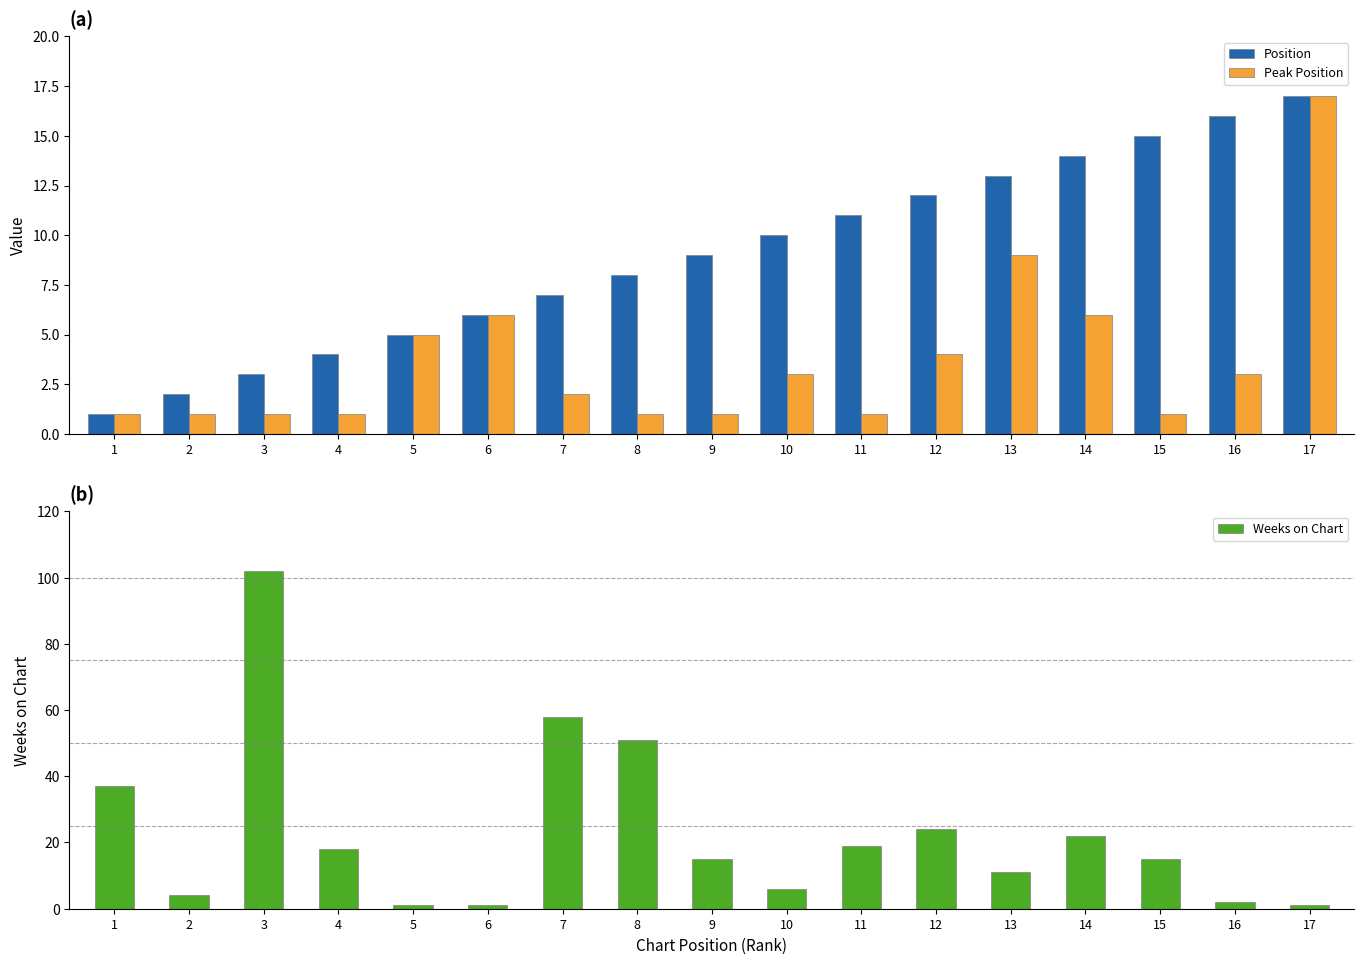

Where is Weeks on Chart nearest to the value 51?

8